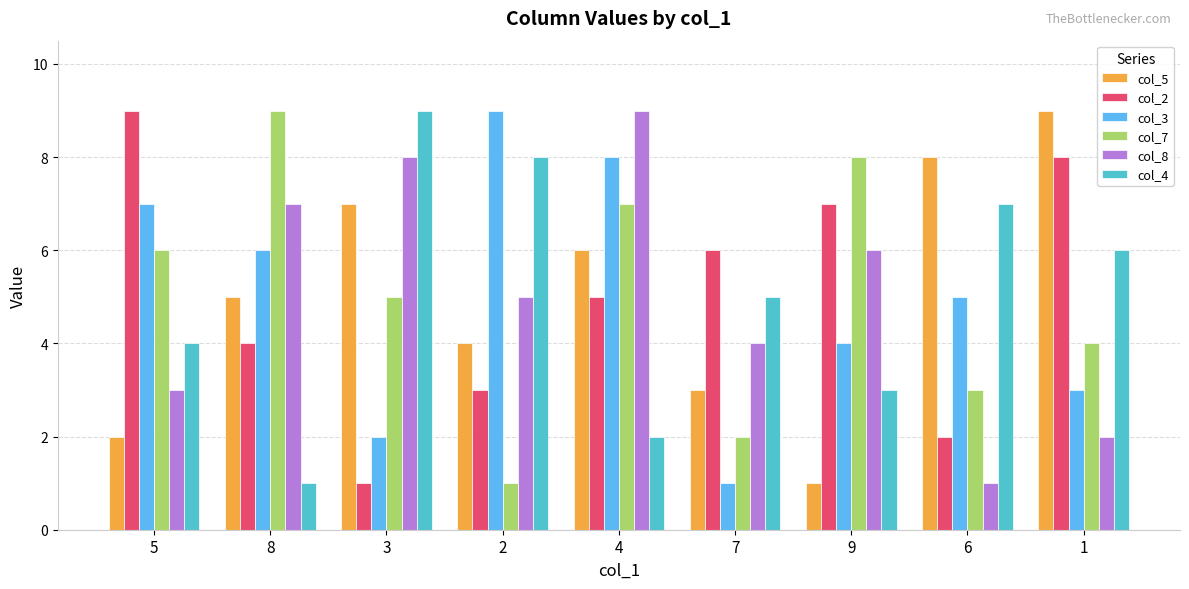

How many bars are there in each group?

6